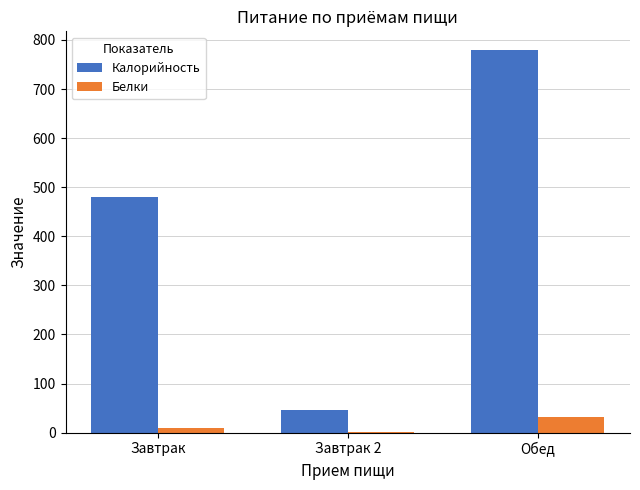

Which series changed the most between Завтрак and Завтрак 2?

Калорийность